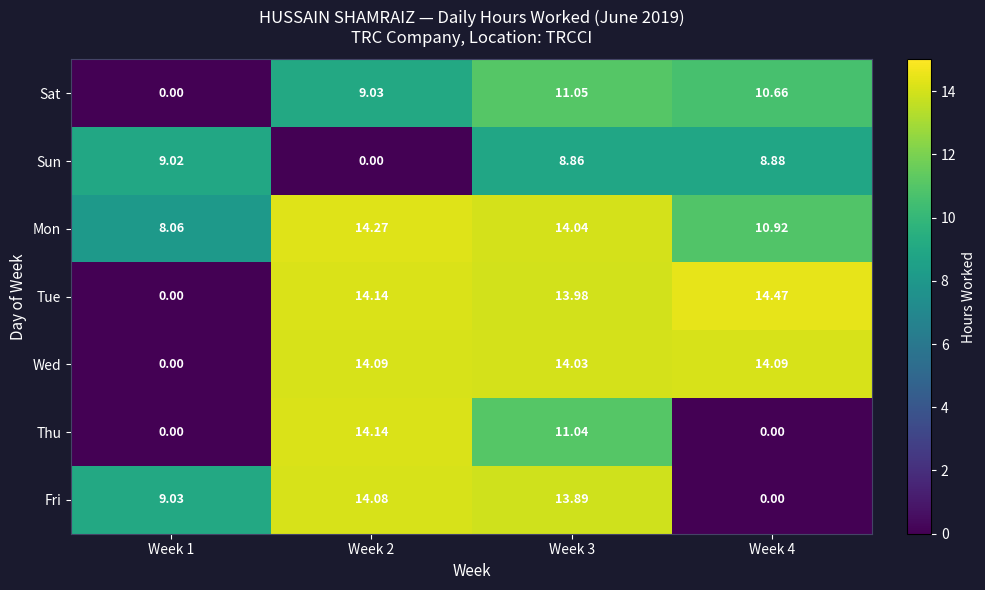

Which series has the widest spread of values?

Tue